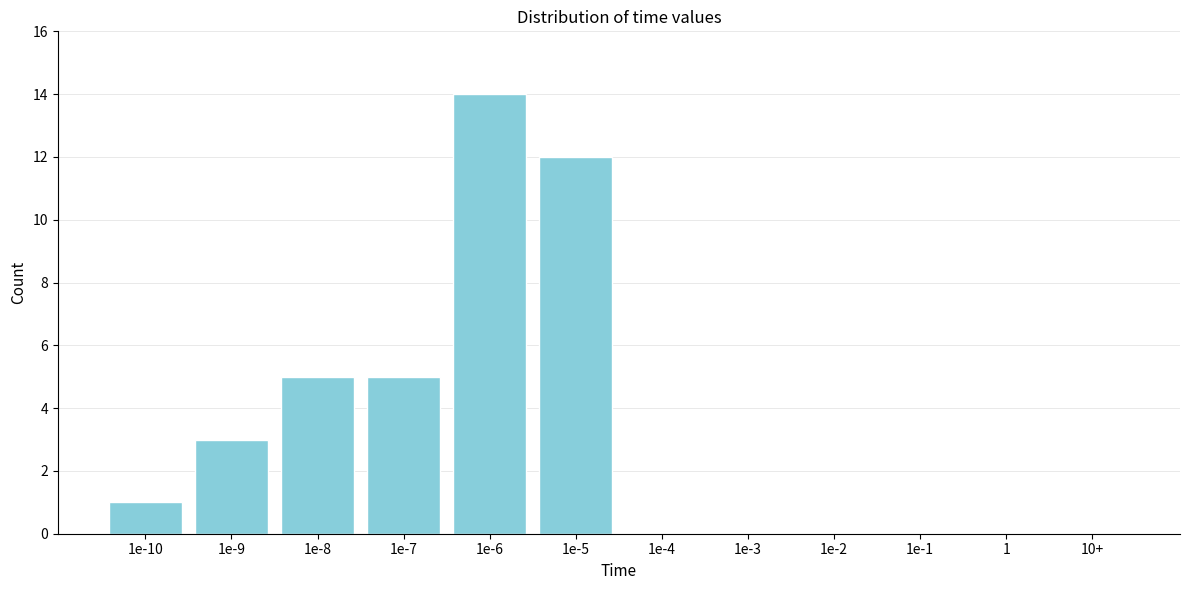

Reading right to left, extract all data points from this chart.

10+=0	1=0	1e-1=0	1e-2=0	1e-3=0	1e-4=0	1e-5=12	1e-6=14	1e-7=5	1e-8=5	1e-9=3	1e-10=1